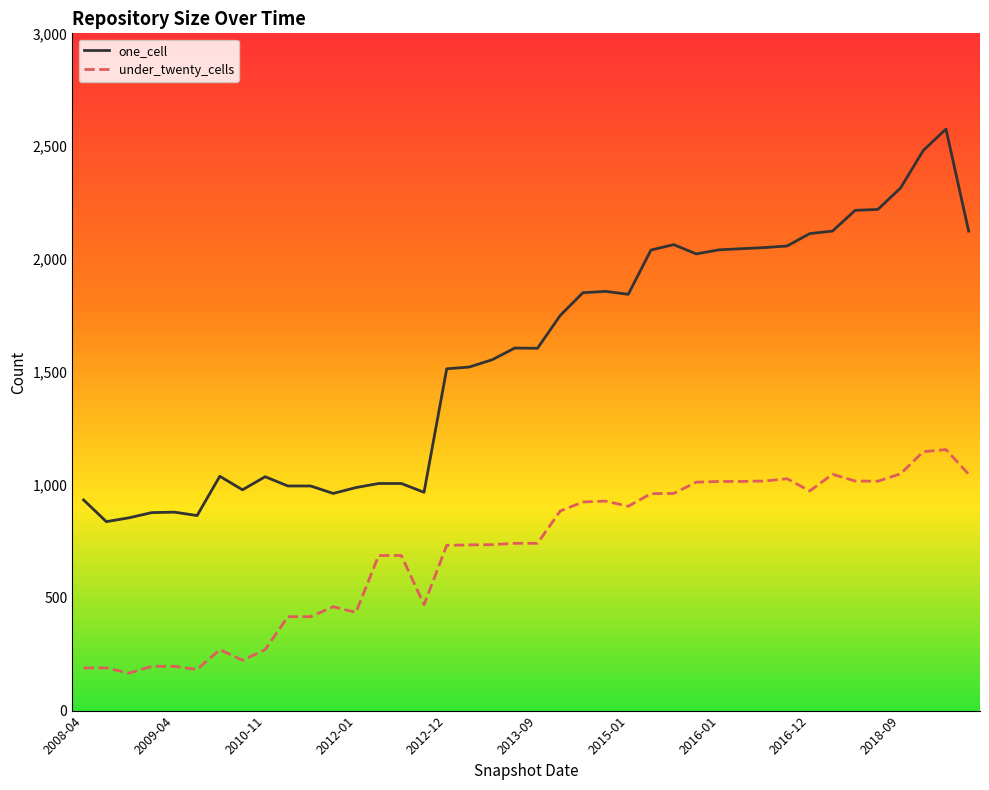

List the series in order of their overall mean, lowest first.

under_twenty_cells, one_cell